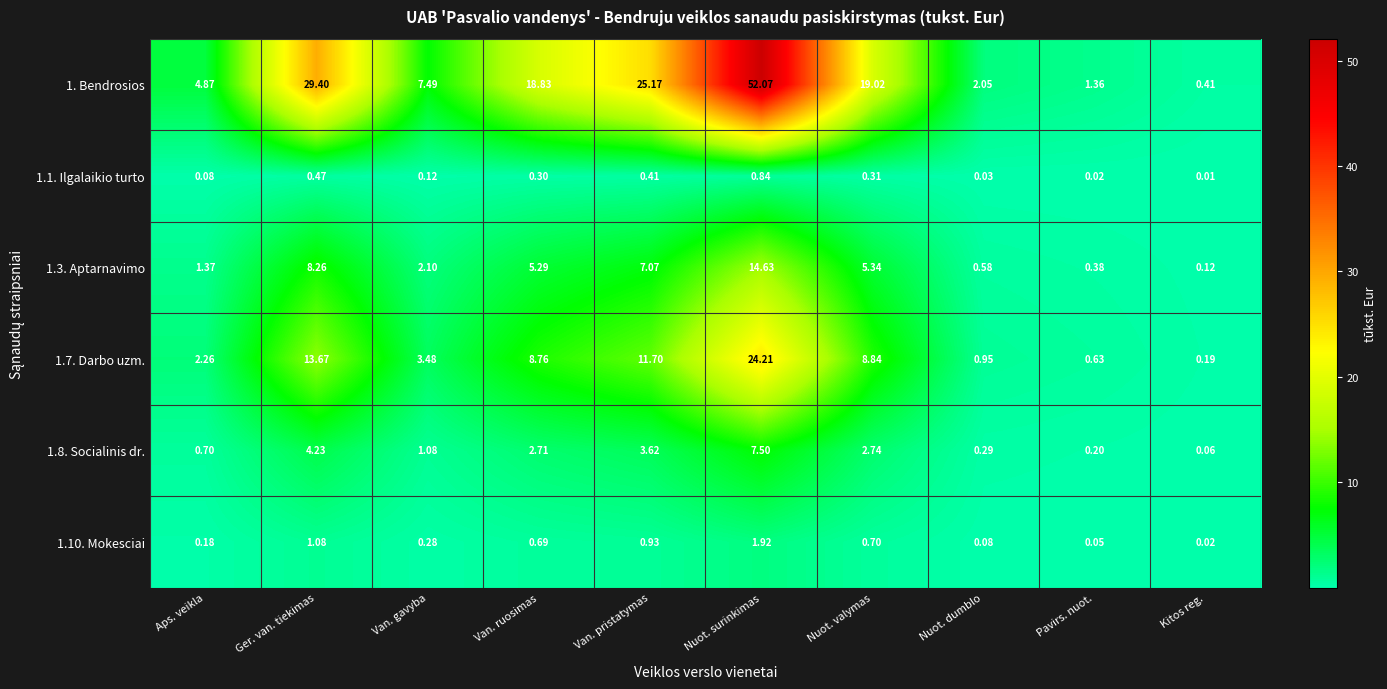

Which label corresponds to the largest value in the chart?

Nuot. surinkimas